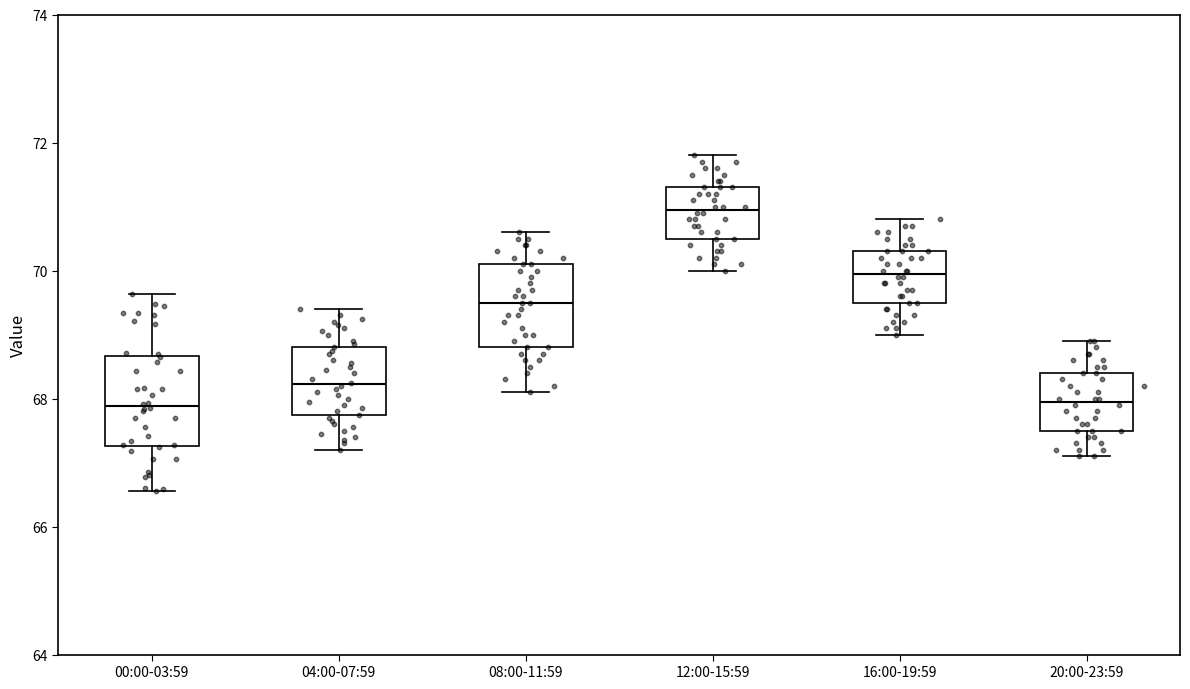

Where is the upper edge of the box for 16:00-19:59 on the y-axis? The values are not printed on the chart, so give them approximately, as read against the axis.

70.4